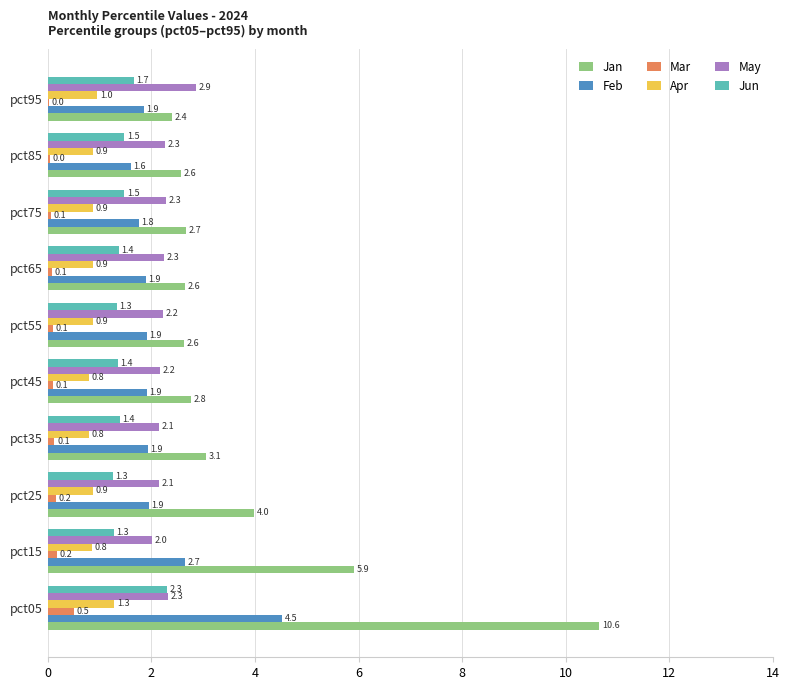

Is the value of Mar at pct65 greater than the value of May at pct85?

No